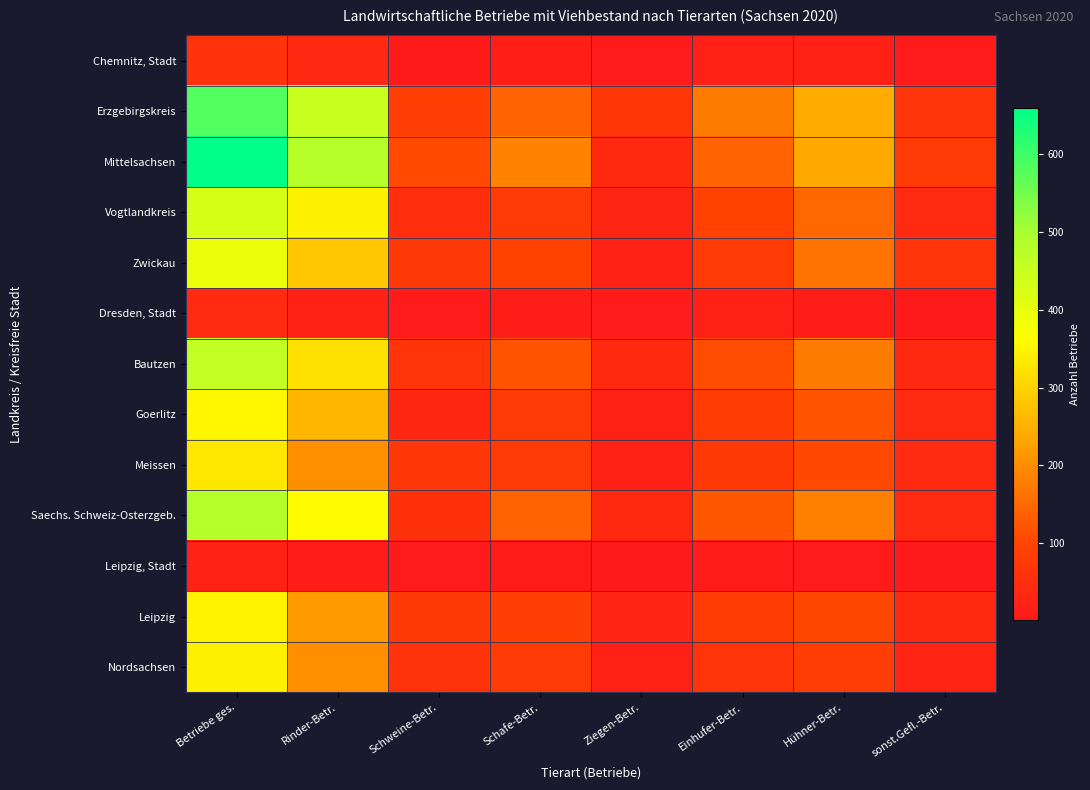

Reading left to right, what are all the values shown in this chart?

Chemnitz, Stadt: Betriebe ges.=60	Rinder-Betr.=37	Schweine-Betr.=3	Schafe-Betr.=17	Ziegen-Betr.=5	Einhufer-Betr.=21	Hühner-Betr.=20	sonst.Gefl.-Betr.=6
Erzgebirgskreis: Betriebe ges.=582	Rinder-Betr.=450	Schweine-Betr.=87	Schafe-Betr.=141	Ziegen-Betr.=69	Einhufer-Betr.=176	Hühner-Betr.=243	sonst.Gefl.-Betr.=66
Mittelsachsen: Betriebe ges.=659	Rinder-Betr.=479	Schweine-Betr.=108	Schafe-Betr.=185	Ziegen-Betr.=38	Einhufer-Betr.=145	Hühner-Betr.=236	sonst.Gefl.-Betr.=81
Vogtlandkreis: Betriebe ges.=428	Rinder-Betr.=344	Schweine-Betr.=52	Schafe-Betr.=80	Ziegen-Betr.=30	Einhufer-Betr.=93	Hühner-Betr.=149	sonst.Gefl.-Betr.=42
Zwickau: Betriebe ges.=393	Rinder-Betr.=282	Schweine-Betr.=72	Schafe-Betr.=95	Ziegen-Betr.=21	Einhufer-Betr.=80	Hühner-Betr.=165	sonst.Gefl.-Betr.=65
Dresden, Stadt: Betriebe ges.=43	Rinder-Betr.=22	Schweine-Betr.=6	Schafe-Betr.=11	Ziegen-Betr.=5	Einhufer-Betr.=22	Hühner-Betr.=14	sonst.Gefl.-Betr.=3
Bautzen: Betriebe ges.=459	Rinder-Betr.=319	Schweine-Betr.=64	Schafe-Betr.=122	Ziegen-Betr.=38	Einhufer-Betr.=112	Hühner-Betr.=176	sonst.Gefl.-Betr.=36
Goerlitz: Betriebe ges.=352	Rinder-Betr.=257	Schweine-Betr.=32	Schafe-Betr.=78	Ziegen-Betr.=25	Einhufer-Betr.=84	Hühner-Betr.=121	sonst.Gefl.-Betr.=41
Meissen: Betriebe ges.=329	Rinder-Betr.=204	Schweine-Betr.=70	Schafe-Betr.=81	Ziegen-Betr.=21	Einhufer-Betr.=75	Hühner-Betr.=107	sonst.Gefl.-Betr.=42
Saechs. Schweiz-Osterzgeb.: Betriebe ges.=481	Rinder-Betr.=358	Schweine-Betr.=57	Schafe-Betr.=143	Ziegen-Betr.=39	Einhufer-Betr.=127	Hühner-Betr.=183	sonst.Gefl.-Betr.=41
Leipzig, Stadt: Betriebe ges.=21	Rinder-Betr.=13	Schweine-Betr.=5	Schafe-Betr.=9	Ziegen-Betr.=4	Einhufer-Betr.=8	Hühner-Betr.=6	sonst.Gefl.-Betr.=2
Leipzig: Betriebe ges.=348	Rinder-Betr.=220	Schweine-Betr.=75	Schafe-Betr.=87	Ziegen-Betr.=26	Einhufer-Betr.=83	Hühner-Betr.=104	sonst.Gefl.-Betr.=39
Nordsachsen: Betriebe ges.=343	Rinder-Betr.=203	Schweine-Betr.=63	Schafe-Betr.=79	Ziegen-Betr.=22	Einhufer-Betr.=66	Hühner-Betr.=86	sonst.Gefl.-Betr.=26